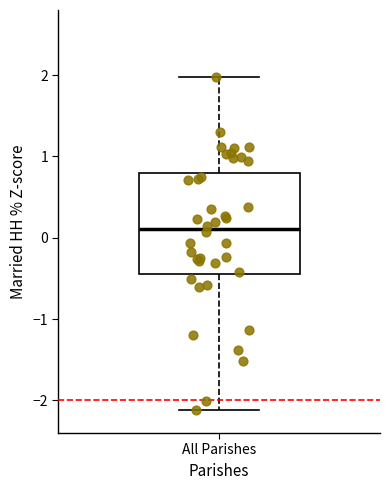

Transcribe this box plot: give where the median line is, the range the box spans, and where the two whiskers end, as read against the y-axis. The values are not printed on the chart, so give them approximately, as read against the axis.

median 0.1, box -0.4 to 0.8, whiskers -2.1 to 2.0